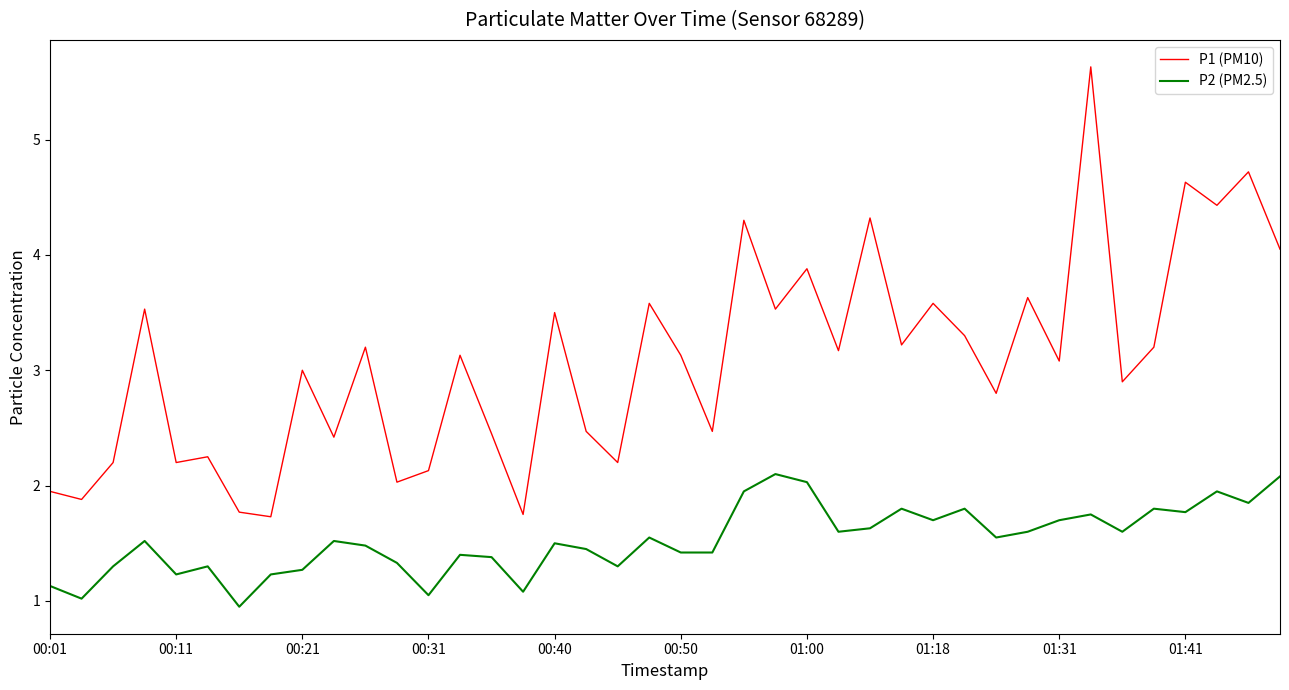

Which series has the widest spread of values?

P1 (PM10)